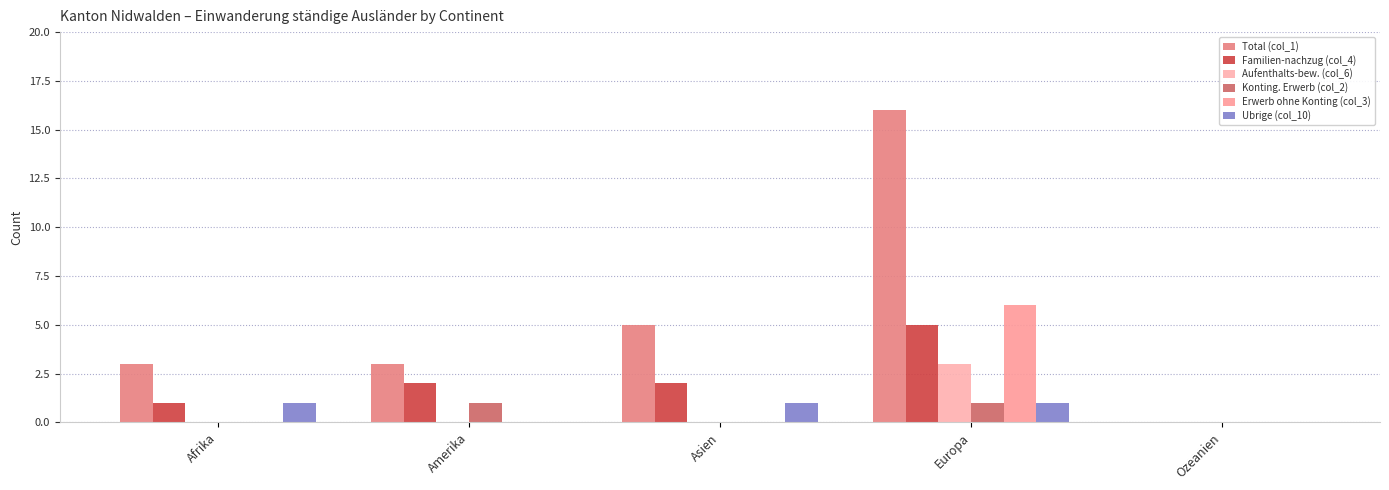

Rank the categories by Ubrige (col_10) value from lowest to highest.

Amerika, Ozeanien, Afrika, Asien, Europa